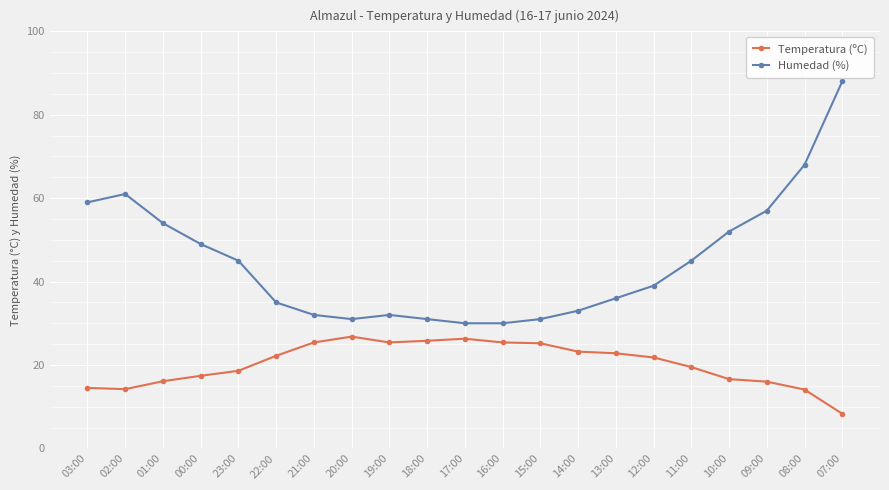

Which series has the largest range (max minus min)?

Humedad (%)